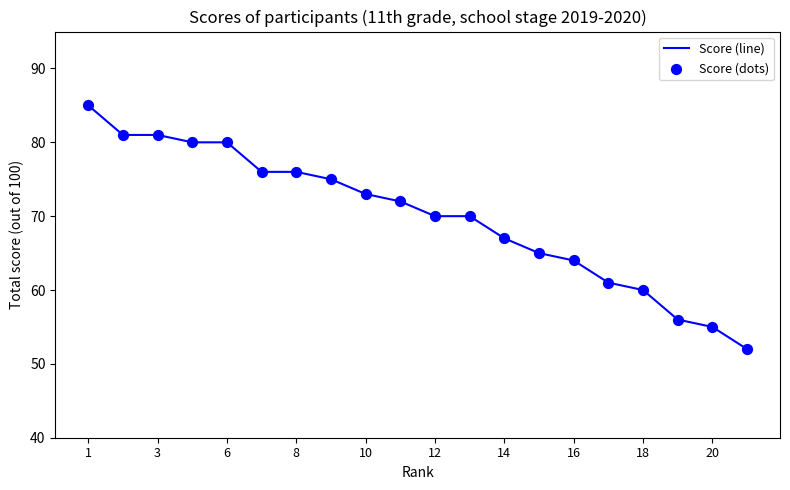

What is the maximum value shown in the chart?

85